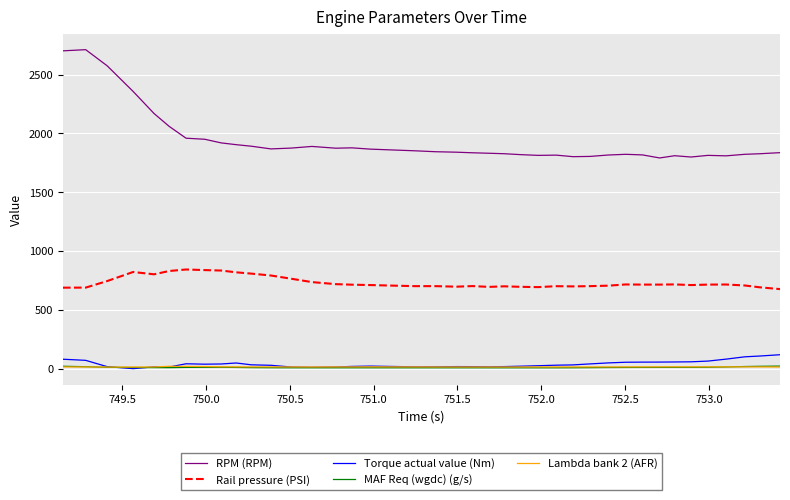

What is the maximum value for RPM (RPM)?

2713.0